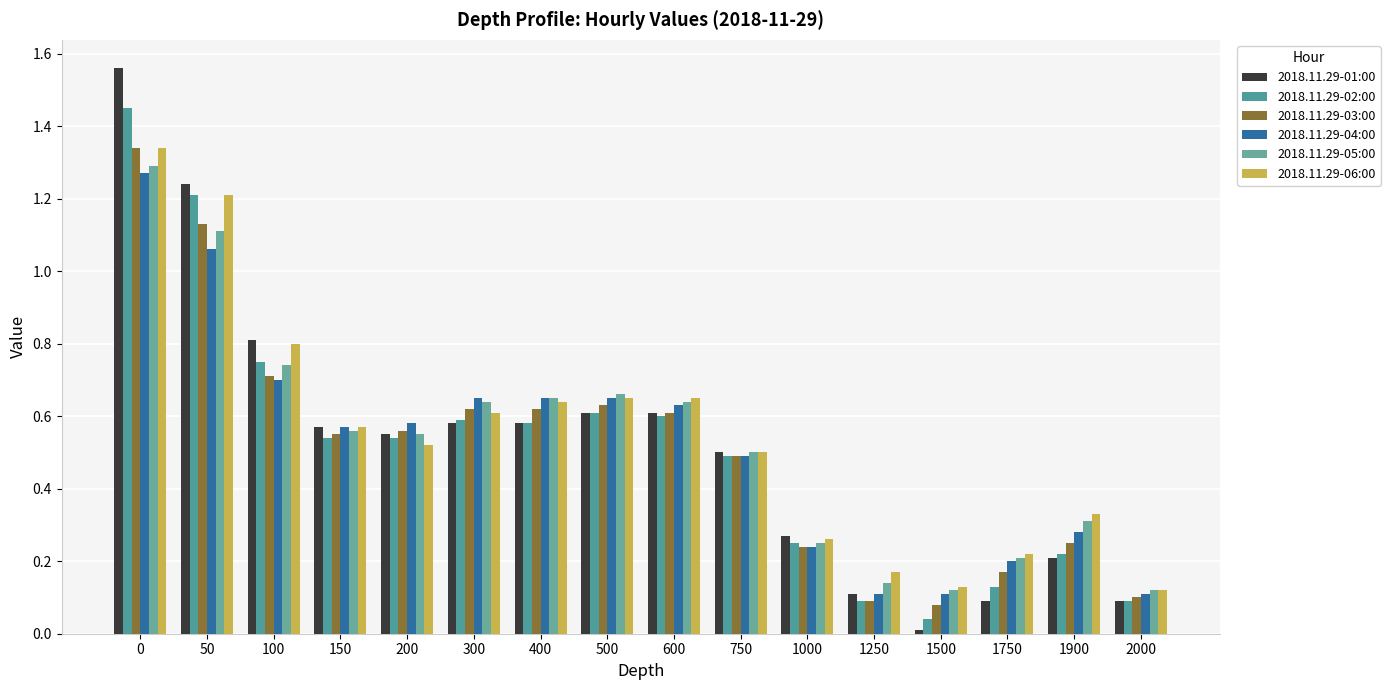

At which label is 2018.11.29-05:00 closest to 0?

1500